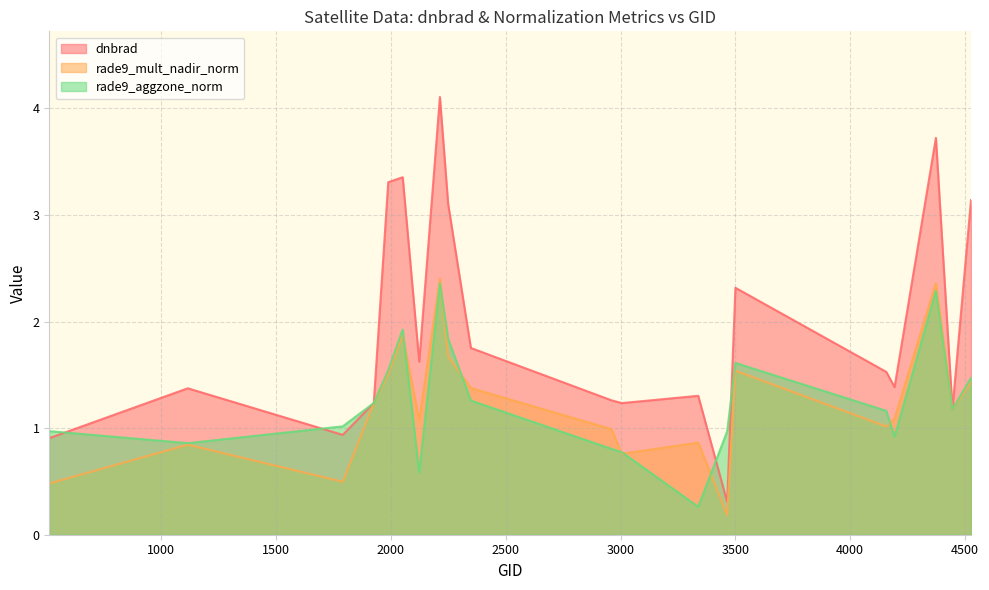

How many interior local valleys does the rade9_aggzone_norm series have?

5